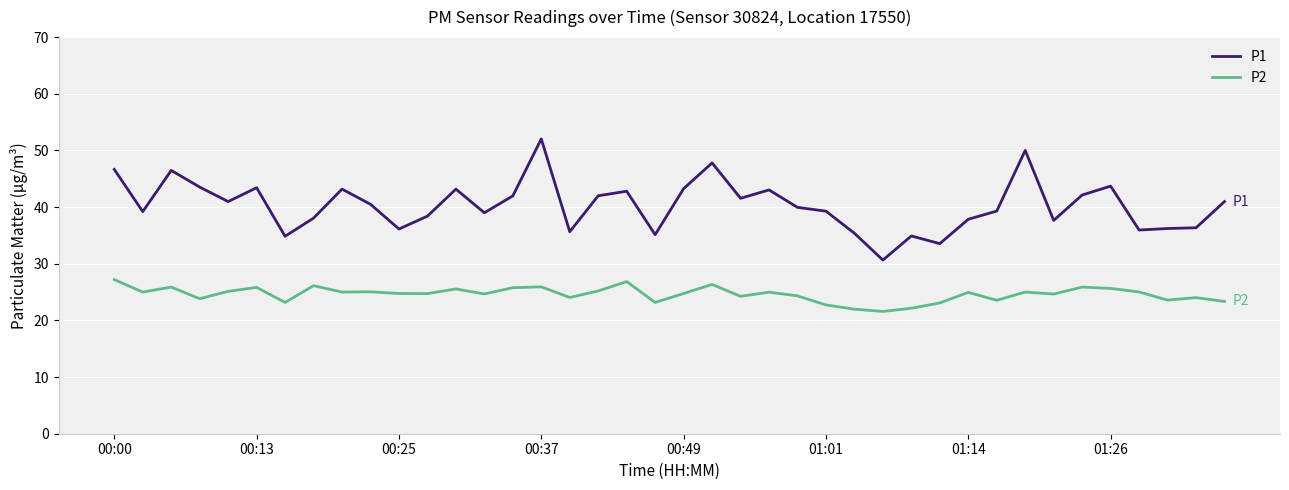

What is the greatest value displayed?

52.0